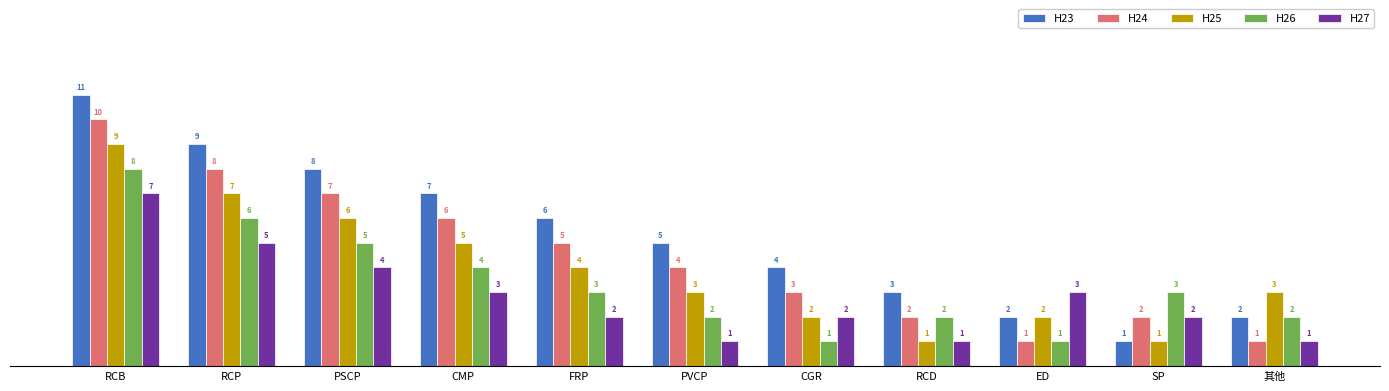

What are all the series names shown in the legend?

H23, H24, H25, H26, H27